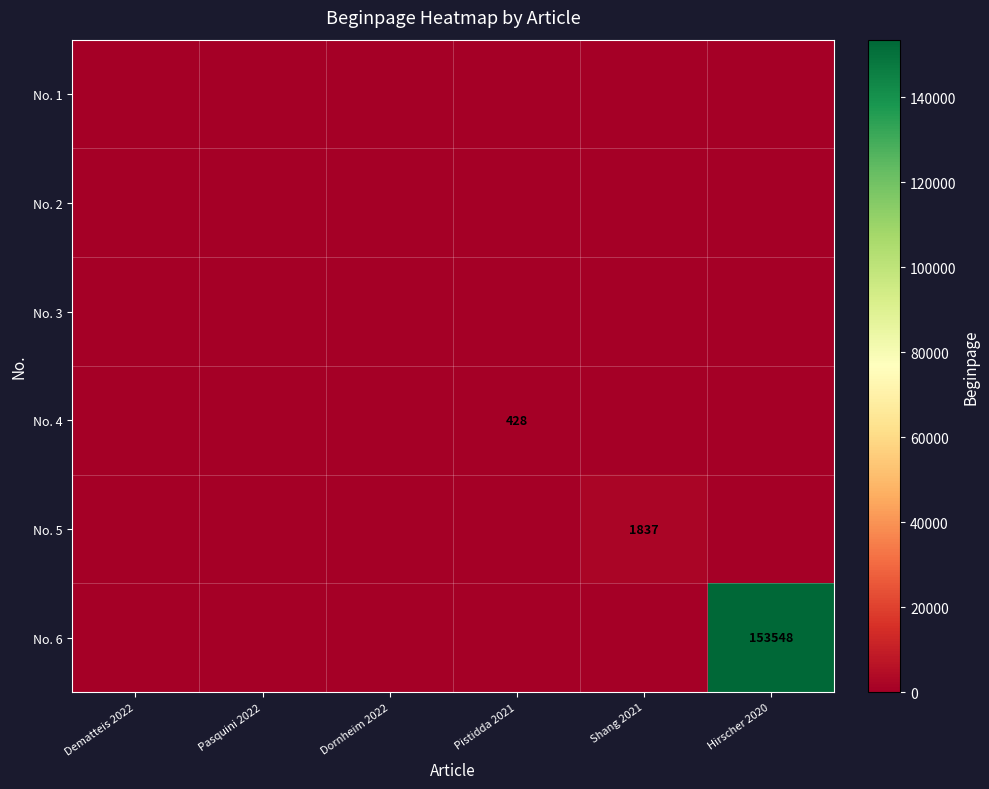

Is it true that No. 4 equals 89 at Pistidda 2021?

False